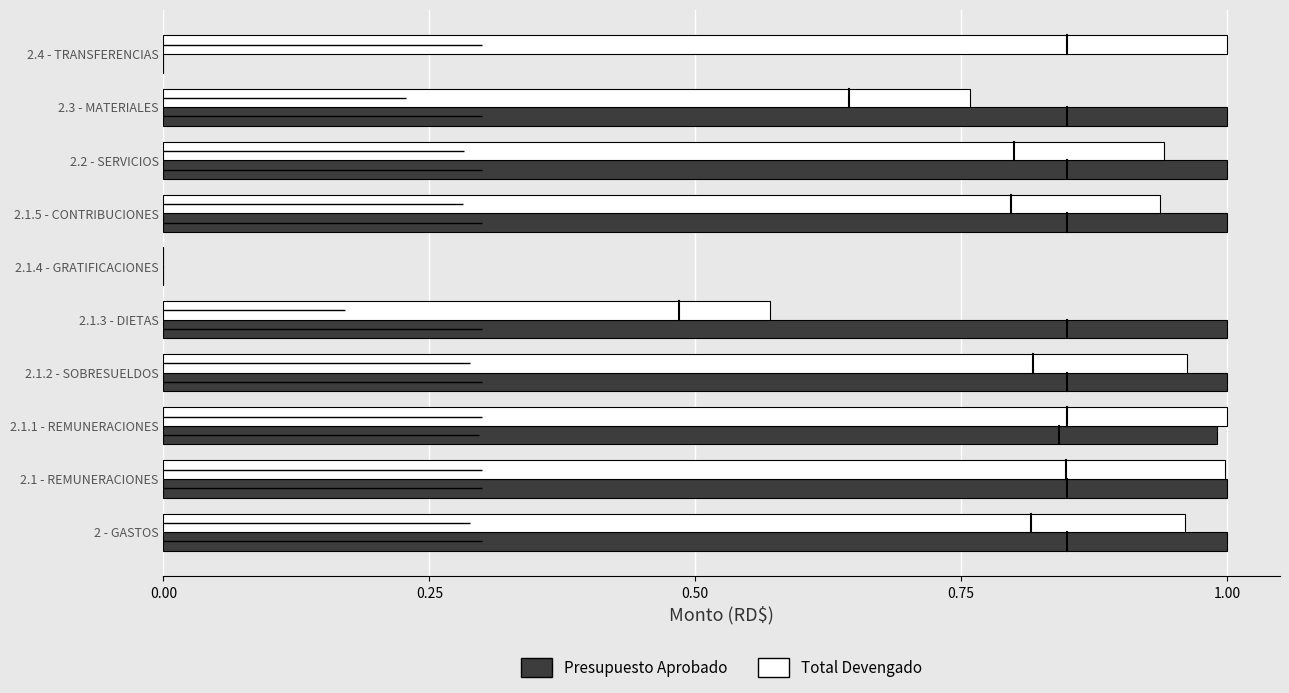

What is the sum of the Total Devengado values at 2.1.1 - REMUNERACIONES and 2.1 - REMUNERACIONES?

2.0